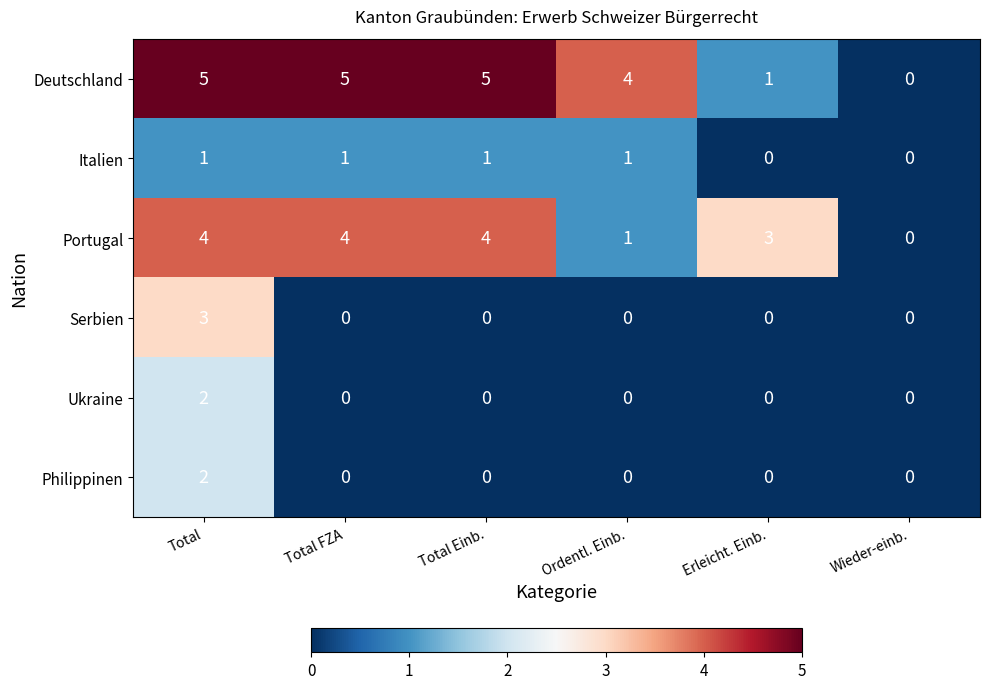

Which series changed the most between Total Einb. and Wieder-einb.?

Deutschland